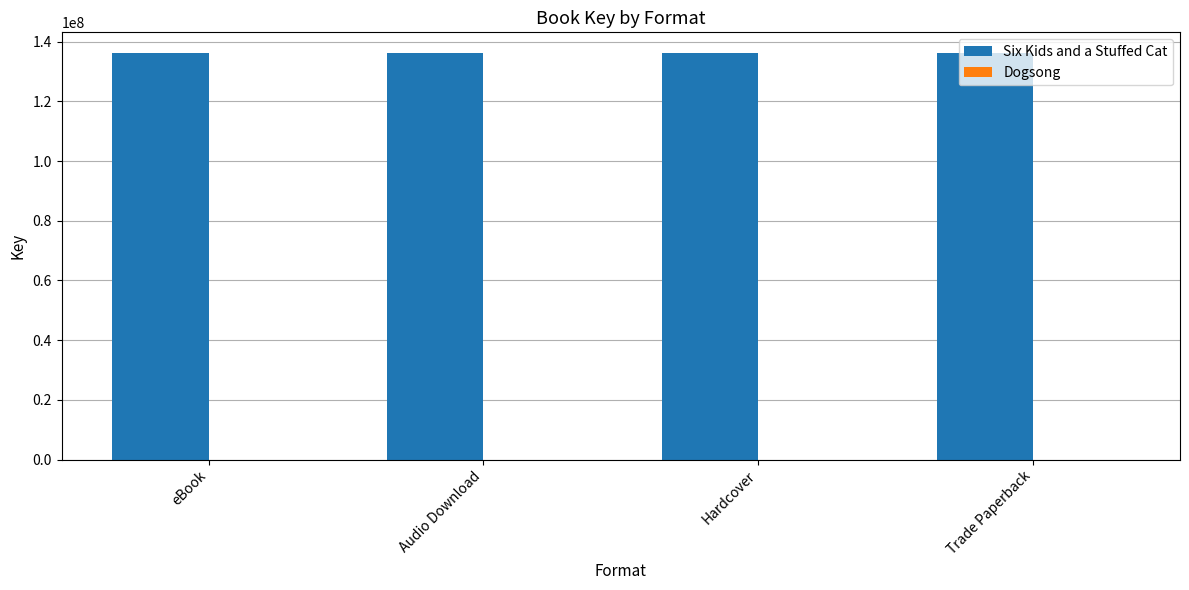

True or false: Six Kids and a Stuffed Cat has a value of 28601883 at eBook.

False